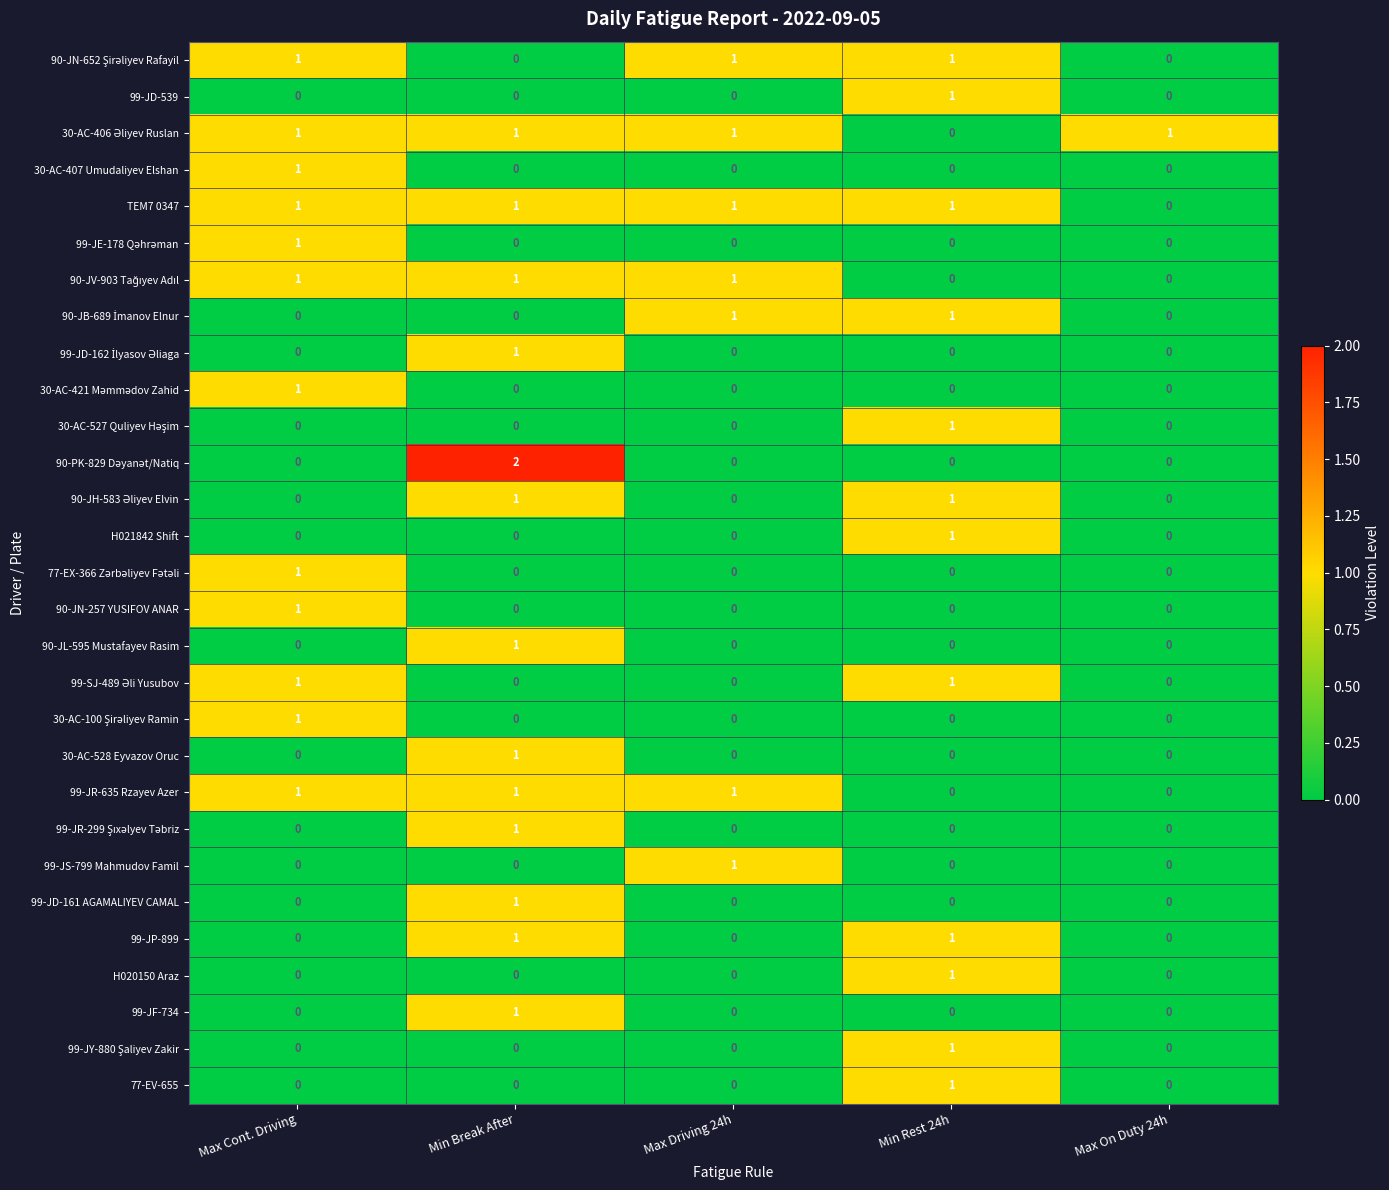

How many H021842 Shift values are between 0 and 1?

5